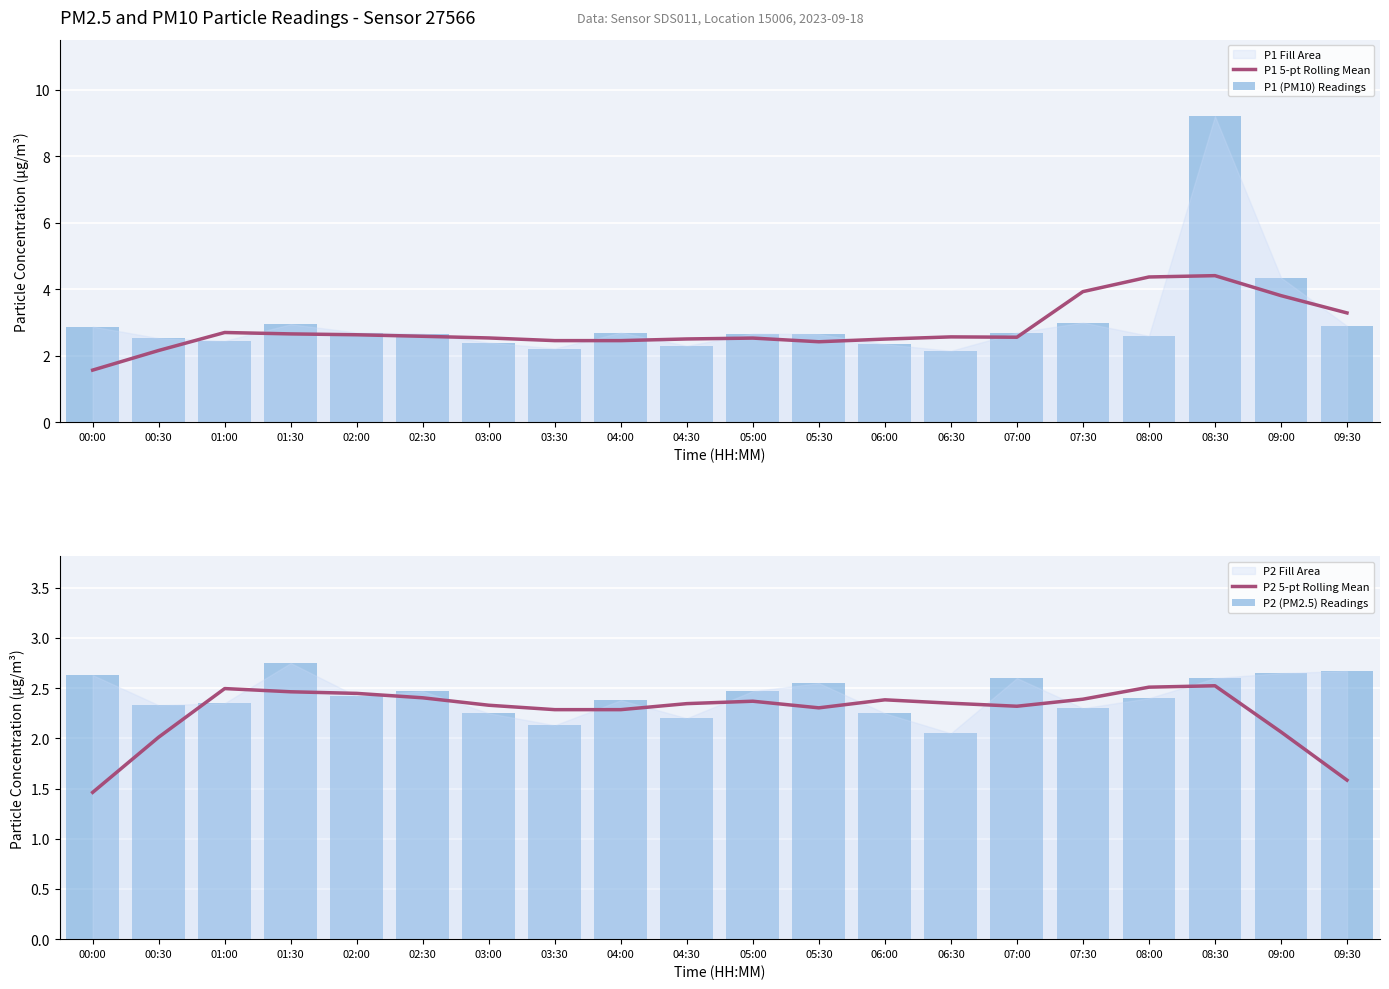

Rank the series by their average value, from lowest to highest.

P2 5-pt Rolling Mean, P2 (PM2.5) Readings, P1 5-pt Rolling Mean, P1 (PM10) Readings